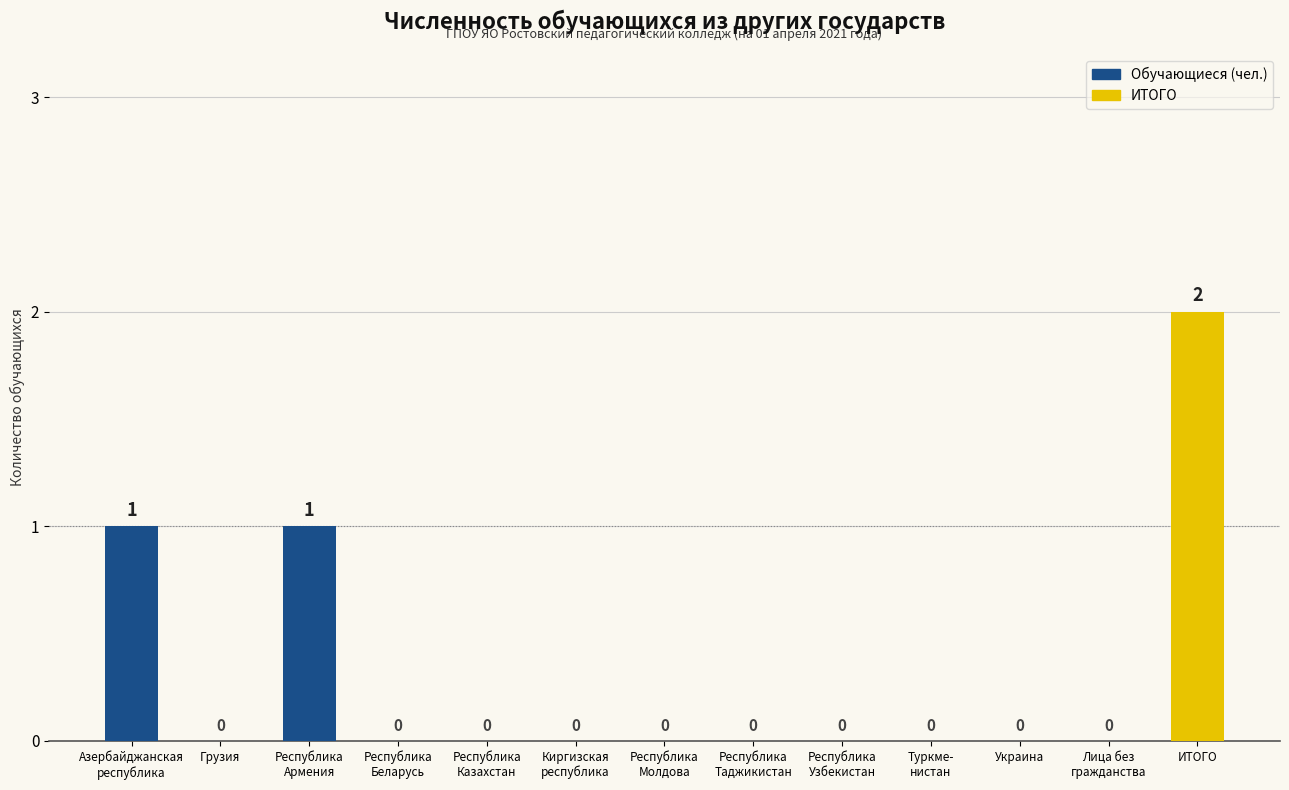

Which label corresponds to the largest value in the chart?

ИТОГО